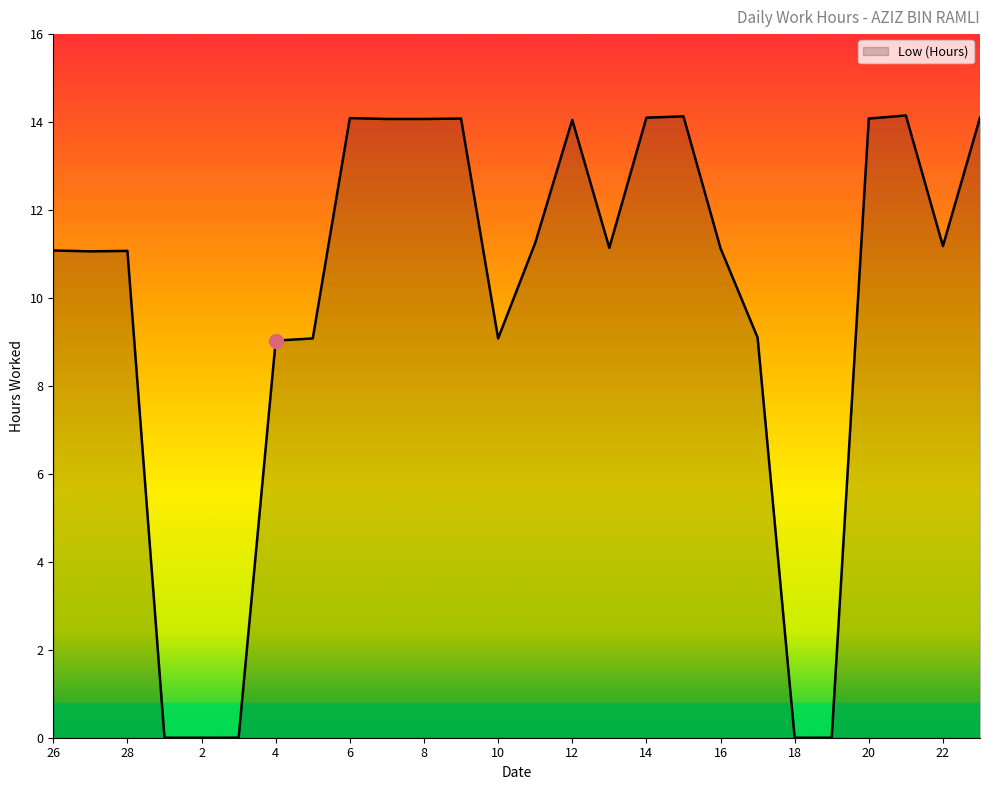

What is the greatest value displayed?

14.2